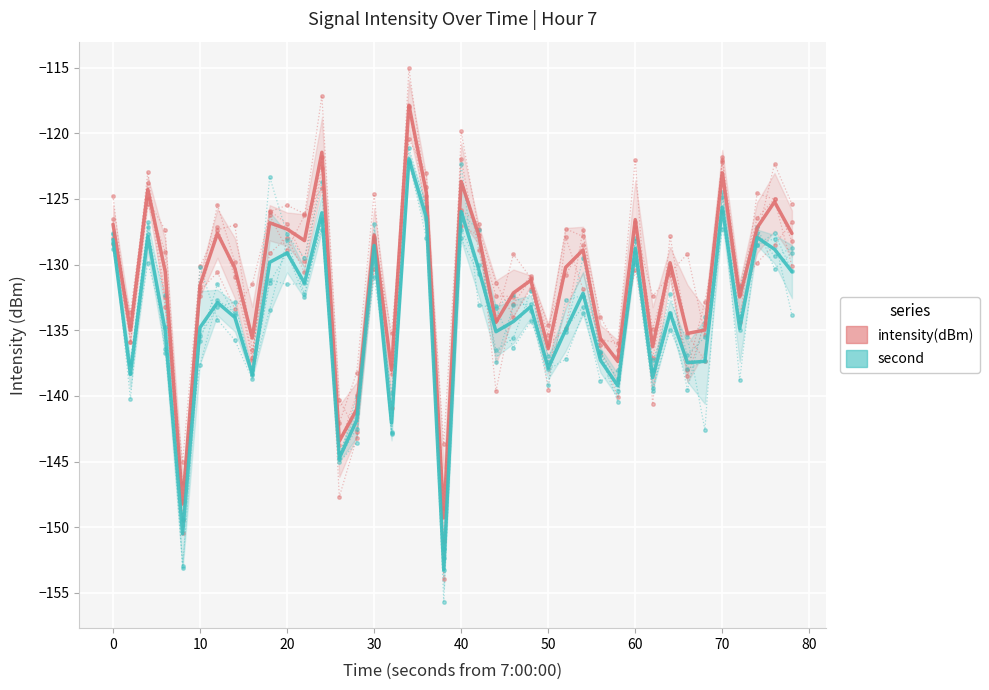

Rank the series by their maximum value, from highest to lowest.

intensity(dBm), second